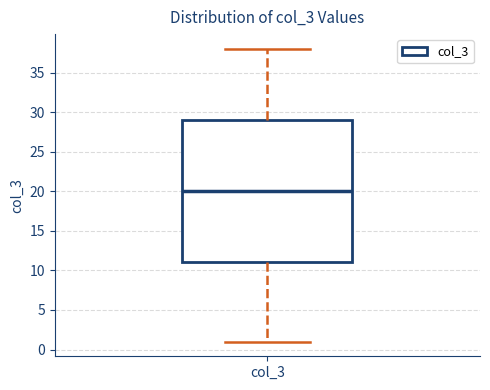

Transcribe this box plot: give where the median line is, the range the box spans, and where the two whiskers end, as read against the y-axis. The values are not printed on the chart, so give them approximately, as read against the axis.

median 20, box 11 to 29, whiskers 1 to 38